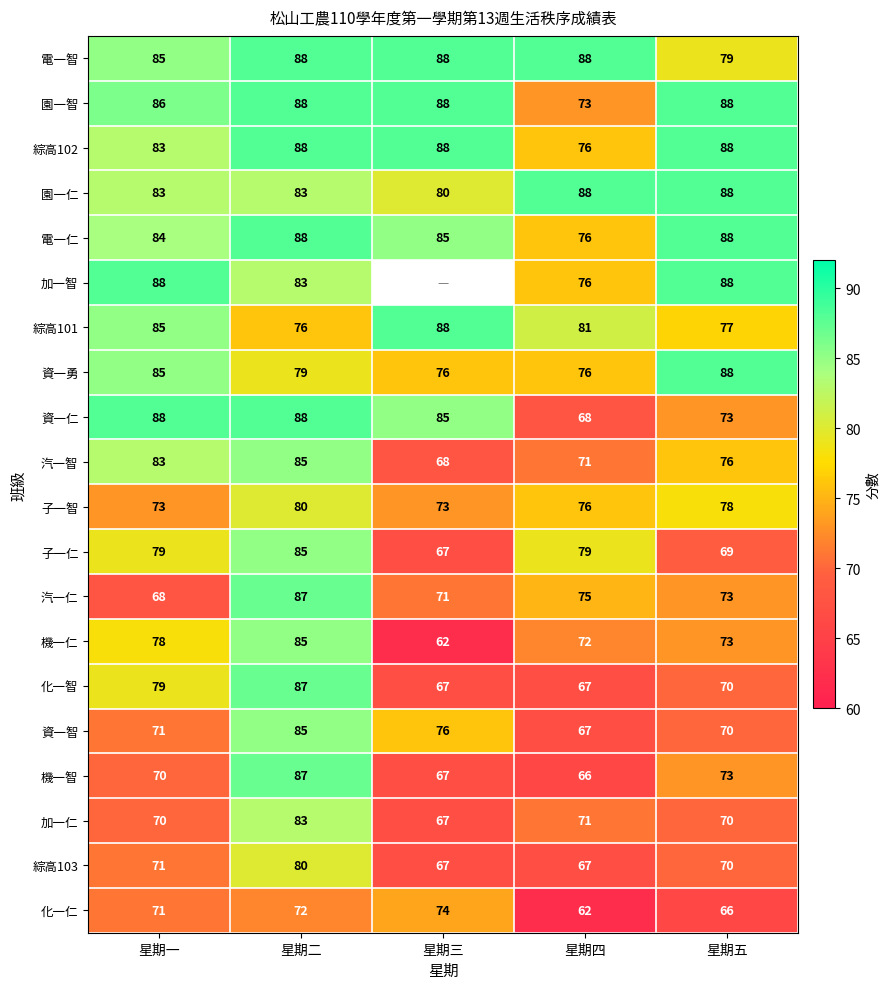

True or false: 電一仁 has a value of 114.2 at 星期一.

False